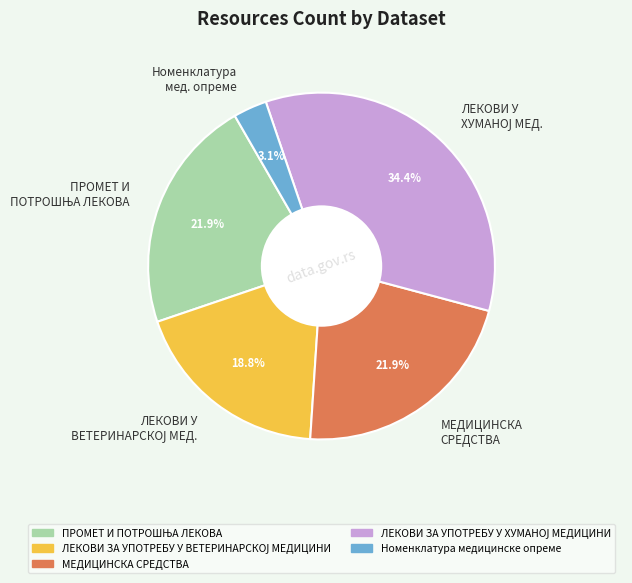

Is there any slice that represents more than half of the pie?

No